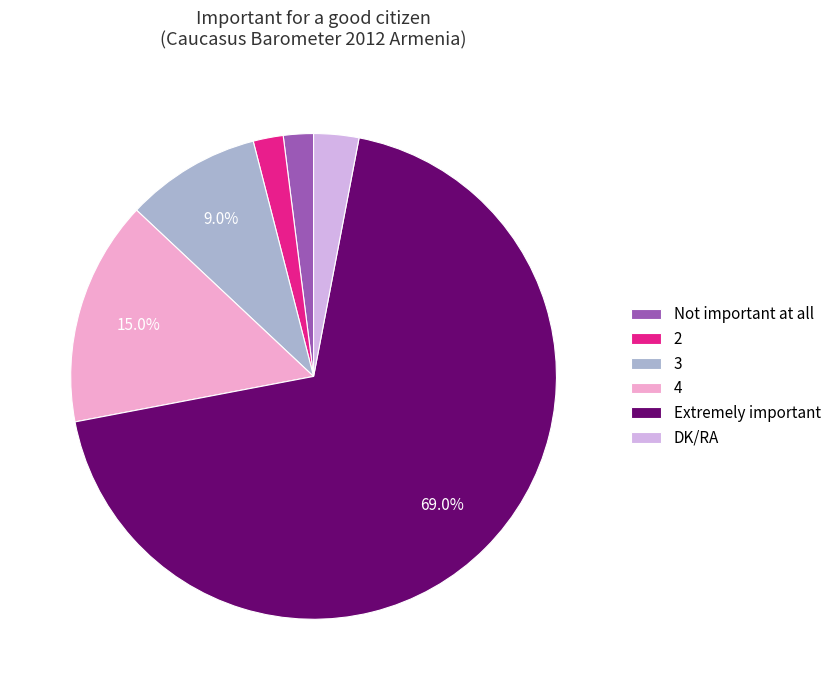

Is the sum of 2 and 3 greater than half?

No